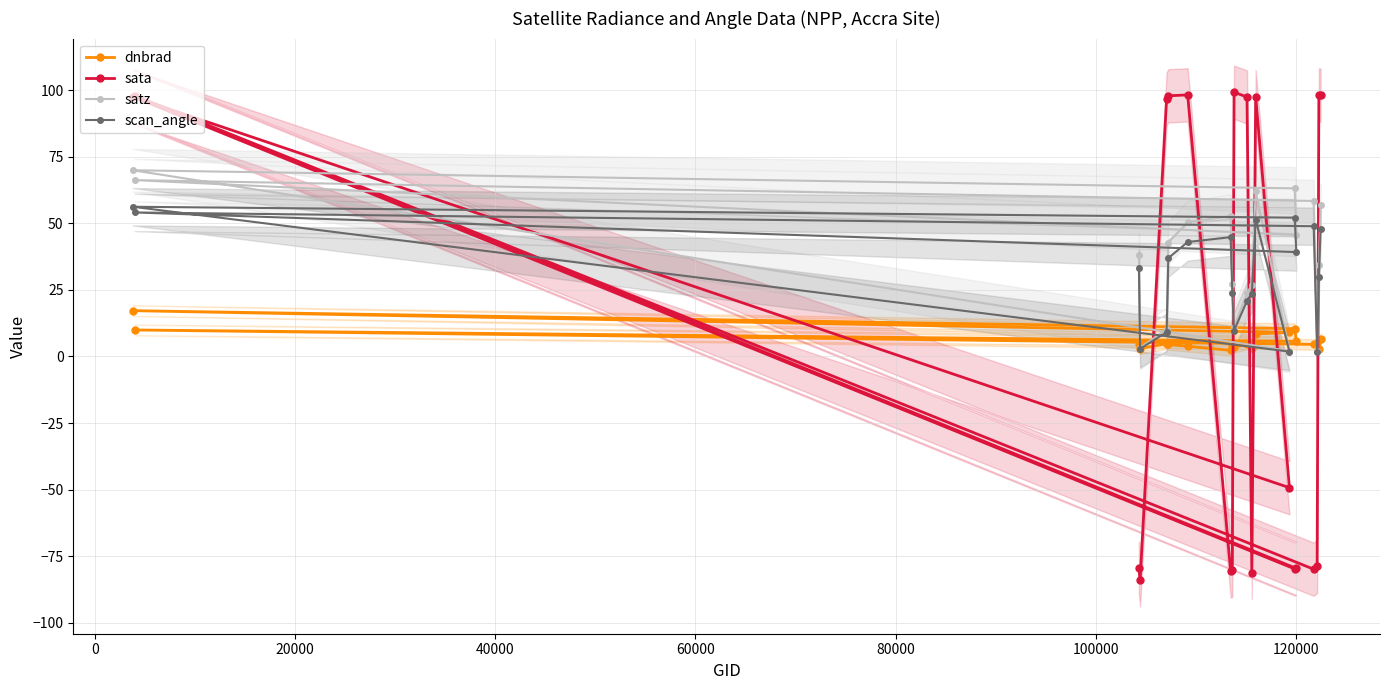

What is the highest value of the scan_angle series?

56.2